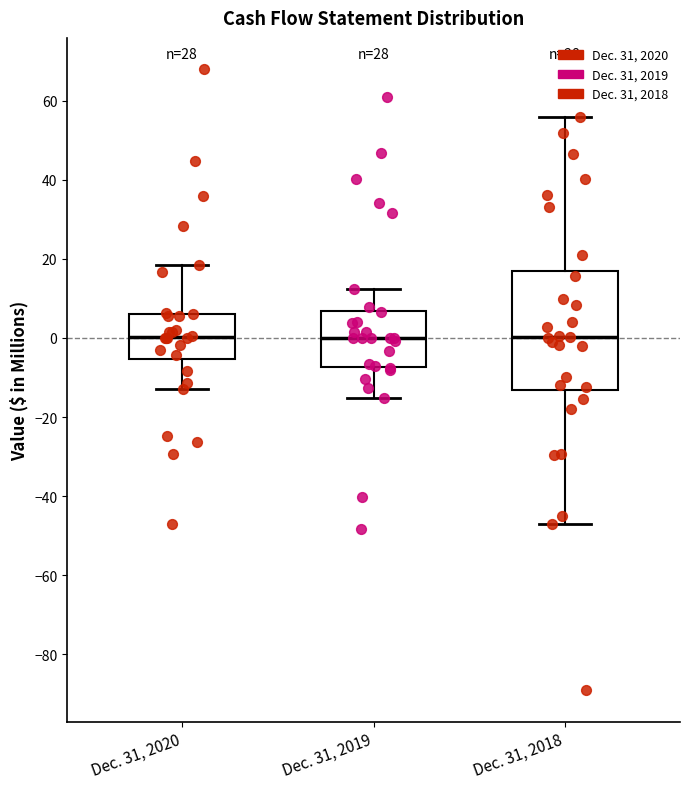

Where does the upper whisker of the box for Dec. 31, 2019 end on the y-axis? The values are not printed on the chart, so give them approximately, as read against the axis.

12